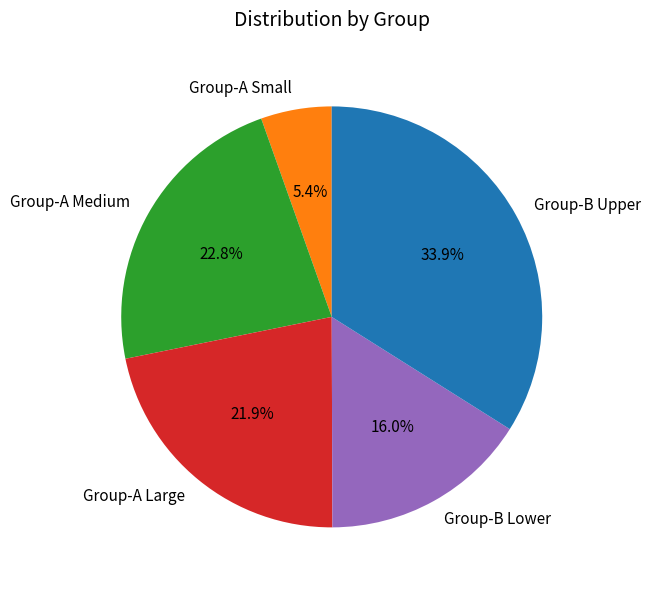

Which slice is the largest?

Group-B Upper